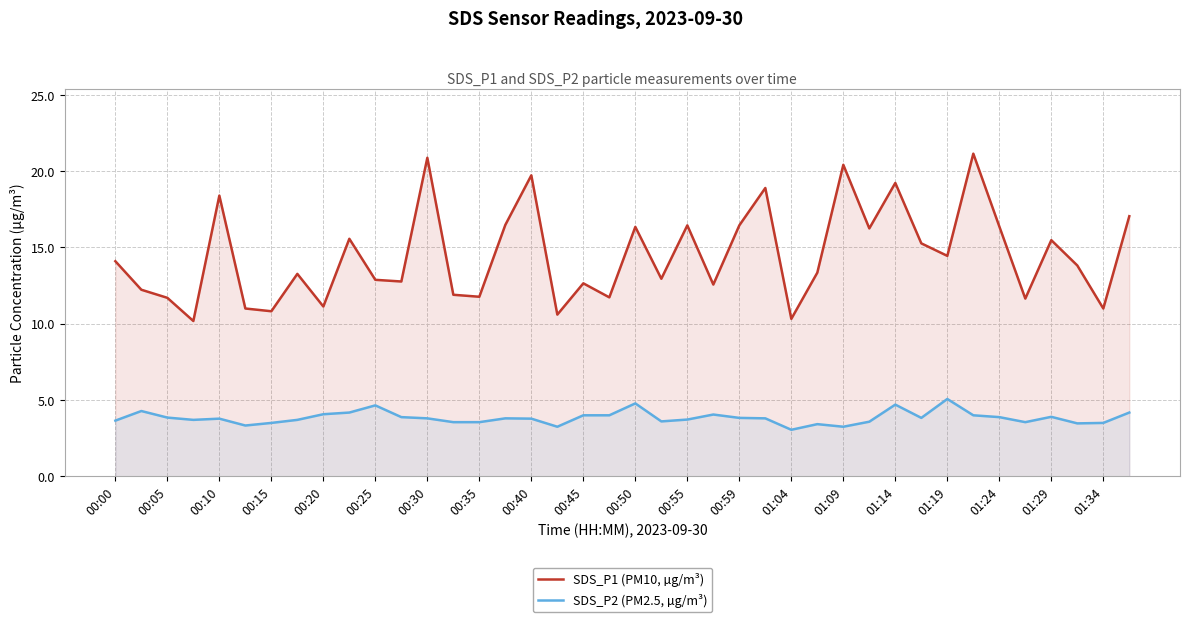

How many data points in SDS_P1 (PM10, µg/m³) are less than 13?

18